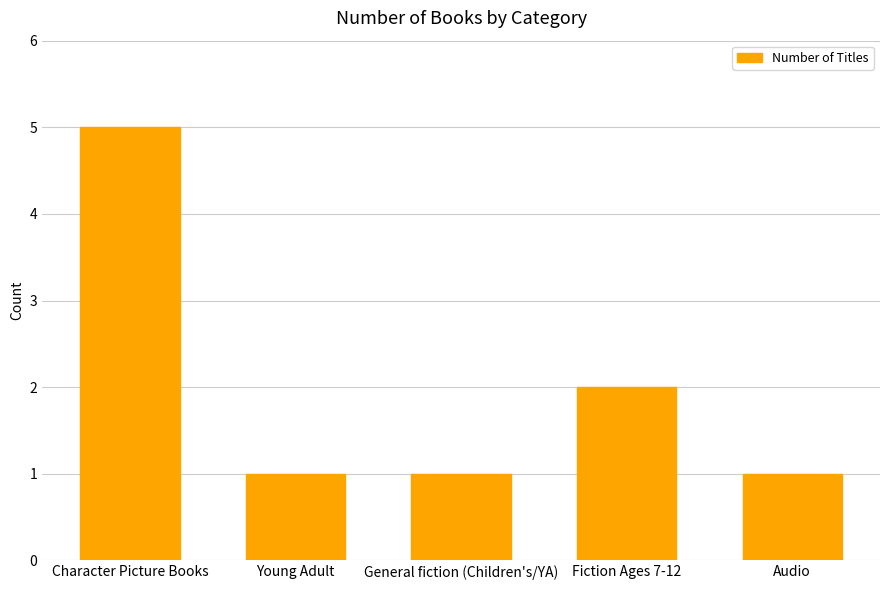

Does the chart contain stacked bars?

No